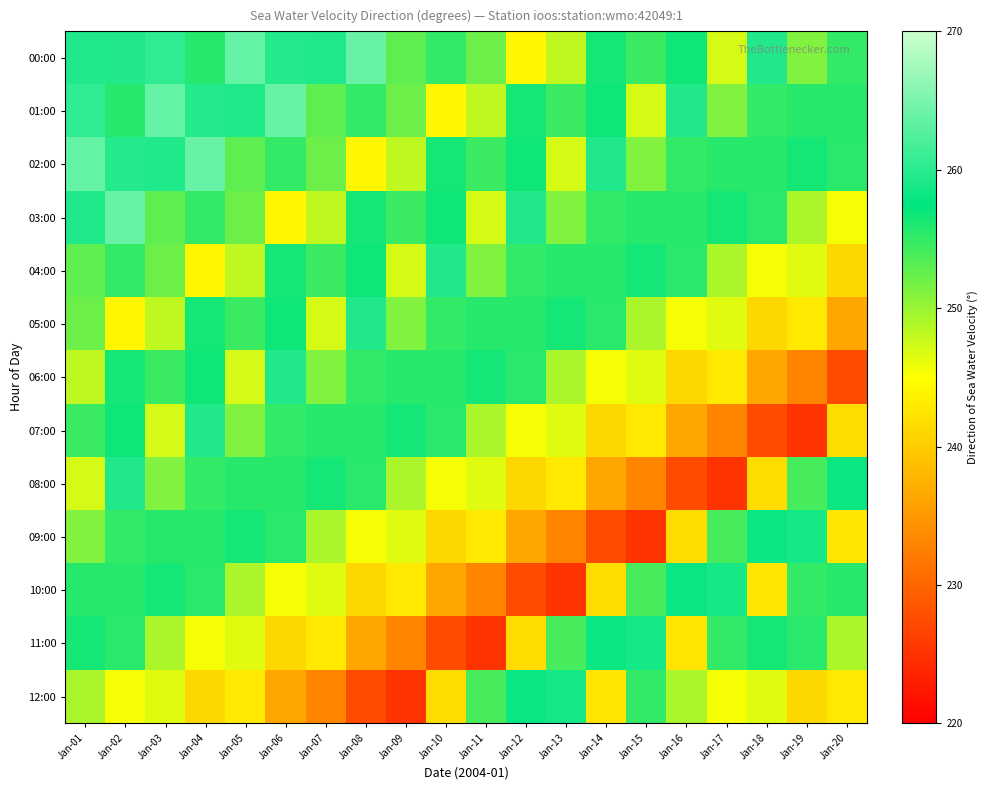

Reading right to left, what are all the values shown in this chart?

00:00: Jan-20=255.0	Jan-19=251.2	Jan-18=259.5	Jan-17=247.1	Jan-16=256.8	Jan-15=254.6	Jan-14=256.5	Jan-13=248.2	Jan-12=244.2	Jan-11=252.2	Jan-10=255.0	Jan-09=252.8	Jan-08=263.8	Jan-07=259.4	Jan-06=259.7	Jan-05=263.6	Jan-04=255.7	Jan-03=260.4	Jan-02=259.5	Jan-01=259.5
01:00: Jan-20=255.6	Jan-19=255.6	Jan-18=255.0	Jan-17=251.2	Jan-16=259.5	Jan-15=247.1	Jan-14=256.8	Jan-13=254.6	Jan-12=256.5	Jan-11=248.2	Jan-10=244.2	Jan-09=252.2	Jan-08=255.0	Jan-07=252.8	Jan-06=263.8	Jan-05=259.4	Jan-04=259.7	Jan-03=263.6	Jan-02=255.7	Jan-01=260.4
02:00: Jan-20=255.5	Jan-19=256.4	Jan-18=255.6	Jan-17=255.6	Jan-16=255.0	Jan-15=251.2	Jan-14=259.5	Jan-13=247.1	Jan-12=256.8	Jan-11=254.6	Jan-10=256.5	Jan-09=248.2	Jan-08=244.2	Jan-07=252.2	Jan-06=255.0	Jan-05=252.8	Jan-04=263.8	Jan-03=259.4	Jan-02=259.7	Jan-01=263.6
03:00: Jan-20=245.4	Jan-19=249.1	Jan-18=255.5	Jan-17=256.4	Jan-16=255.6	Jan-15=255.6	Jan-14=255.0	Jan-13=251.2	Jan-12=259.5	Jan-11=247.1	Jan-10=256.8	Jan-09=254.6	Jan-08=256.5	Jan-07=248.2	Jan-06=244.2	Jan-05=252.2	Jan-04=255.0	Jan-03=252.8	Jan-02=263.8	Jan-01=259.4
04:00: Jan-20=241.2	Jan-19=246.5	Jan-18=245.4	Jan-17=249.1	Jan-16=255.5	Jan-15=256.4	Jan-14=255.6	Jan-13=255.6	Jan-12=255.0	Jan-11=251.2	Jan-10=259.5	Jan-09=247.1	Jan-08=256.8	Jan-07=254.6	Jan-06=256.5	Jan-05=248.2	Jan-04=244.2	Jan-03=252.2	Jan-02=255.0	Jan-01=252.8
05:00: Jan-20=236.3	Jan-19=242.9	Jan-18=241.2	Jan-17=246.5	Jan-16=245.4	Jan-15=249.1	Jan-14=255.5	Jan-13=256.4	Jan-12=255.6	Jan-11=255.6	Jan-10=255.0	Jan-09=251.2	Jan-08=259.5	Jan-07=247.1	Jan-06=256.8	Jan-05=254.6	Jan-04=256.5	Jan-03=248.2	Jan-02=244.2	Jan-01=252.2
06:00: Jan-20=227.5	Jan-19=233.0	Jan-18=236.3	Jan-17=242.9	Jan-16=241.2	Jan-15=246.5	Jan-14=245.4	Jan-13=249.1	Jan-12=255.5	Jan-11=256.4	Jan-10=255.6	Jan-09=255.6	Jan-08=255.0	Jan-07=251.2	Jan-06=259.5	Jan-05=247.1	Jan-04=256.8	Jan-03=254.6	Jan-02=256.5	Jan-01=248.2
07:00: Jan-20=241.6	Jan-19=225.2	Jan-18=227.5	Jan-17=233.0	Jan-16=236.3	Jan-15=242.9	Jan-14=241.2	Jan-13=246.5	Jan-12=245.4	Jan-11=249.1	Jan-10=255.5	Jan-09=256.4	Jan-08=255.6	Jan-07=255.6	Jan-06=255.0	Jan-05=251.2	Jan-04=259.5	Jan-03=247.1	Jan-02=256.8	Jan-01=254.6
08:00: Jan-20=258.0	Jan-19=254.0	Jan-18=241.6	Jan-17=225.2	Jan-16=227.5	Jan-15=233.0	Jan-14=236.3	Jan-13=242.9	Jan-12=241.2	Jan-11=246.5	Jan-10=245.4	Jan-09=249.1	Jan-08=255.5	Jan-07=256.4	Jan-06=255.6	Jan-05=255.6	Jan-04=255.0	Jan-03=251.2	Jan-02=259.5	Jan-01=247.1
09:00: Jan-20=242.6	Jan-19=258.7	Jan-18=258.0	Jan-17=254.0	Jan-16=241.6	Jan-15=225.2	Jan-14=227.5	Jan-13=233.0	Jan-12=236.3	Jan-11=242.9	Jan-10=241.2	Jan-09=246.5	Jan-08=245.4	Jan-07=249.1	Jan-06=255.5	Jan-05=256.4	Jan-04=255.6	Jan-03=255.6	Jan-02=255.0	Jan-01=251.2
10:00: Jan-20=255.6	Jan-19=255.0	Jan-18=242.6	Jan-17=258.7	Jan-16=258.0	Jan-15=254.0	Jan-14=241.6	Jan-13=225.2	Jan-12=227.5	Jan-11=233.0	Jan-10=236.3	Jan-09=242.9	Jan-08=241.2	Jan-07=246.5	Jan-06=245.4	Jan-05=249.1	Jan-04=255.5	Jan-03=256.4	Jan-02=255.6	Jan-01=255.6
11:00: Jan-20=249.1	Jan-19=255.5	Jan-18=256.4	Jan-17=255.0	Jan-16=242.6	Jan-15=258.7	Jan-14=258.0	Jan-13=254.0	Jan-12=241.6	Jan-11=225.2	Jan-10=227.5	Jan-09=233.0	Jan-08=236.3	Jan-07=242.9	Jan-06=241.2	Jan-05=246.5	Jan-04=245.4	Jan-03=249.1	Jan-02=255.5	Jan-01=256.4
12:00: Jan-20=242.9	Jan-19=241.2	Jan-18=246.5	Jan-17=245.4	Jan-16=249.1	Jan-15=255.0	Jan-14=242.6	Jan-13=258.7	Jan-12=258.0	Jan-11=254.0	Jan-10=241.6	Jan-09=225.2	Jan-08=227.5	Jan-07=233.0	Jan-06=236.3	Jan-05=242.9	Jan-04=241.2	Jan-03=246.5	Jan-02=245.4	Jan-01=249.1